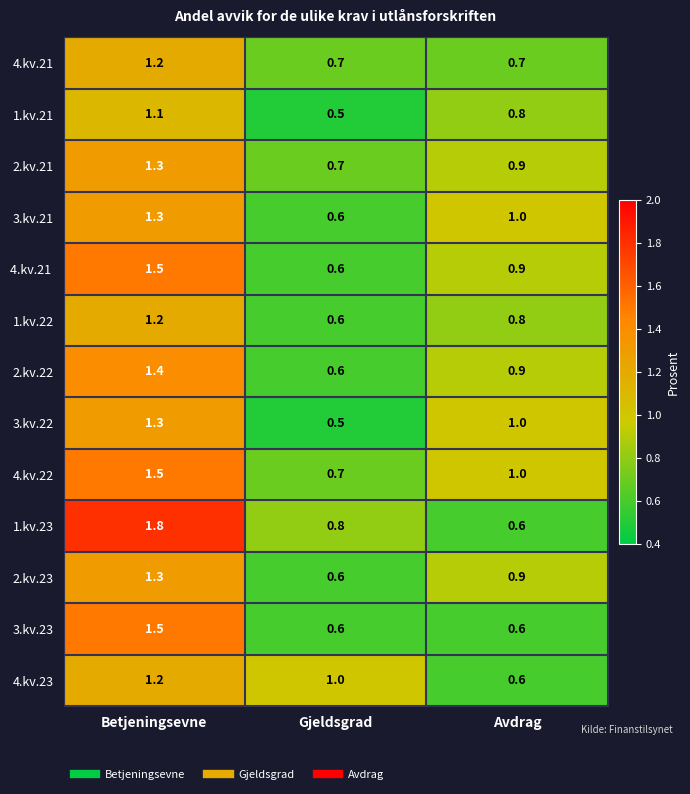

What is the difference between the 3.kv.23 values at Avdrag and Betjeningsevne?

0.9